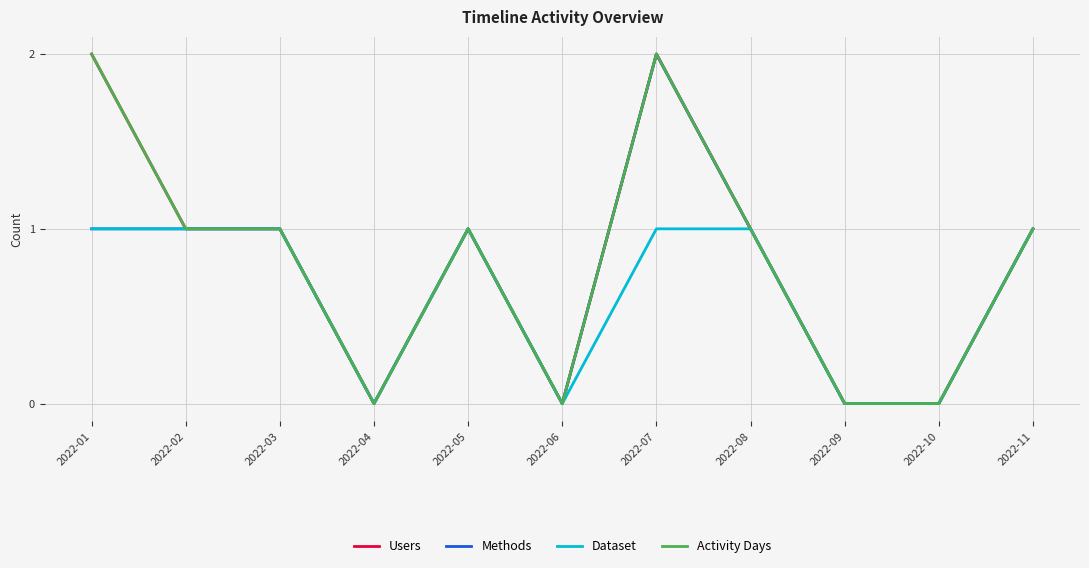

Does the chart have visible grid lines?

Yes